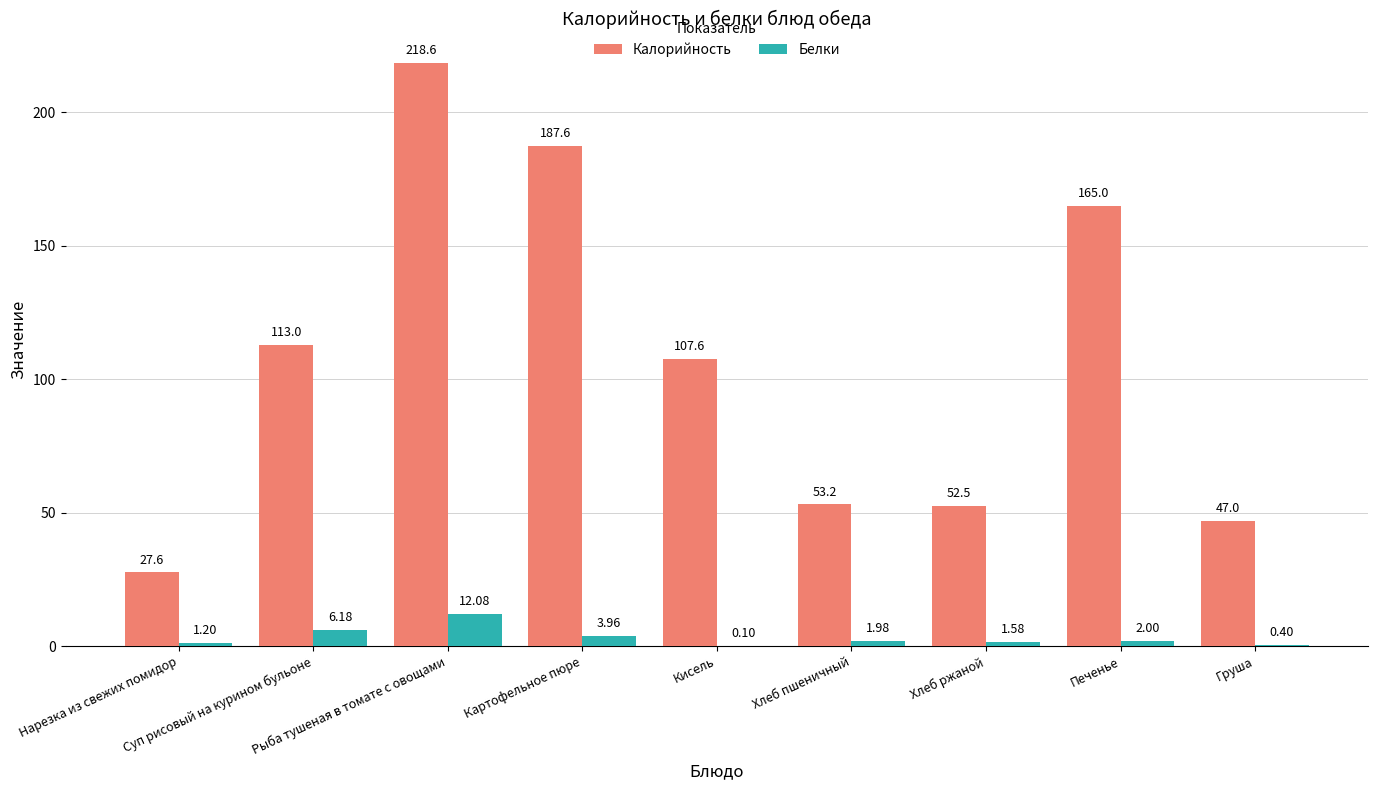

What is the sum of all Калорийность values?

972.1